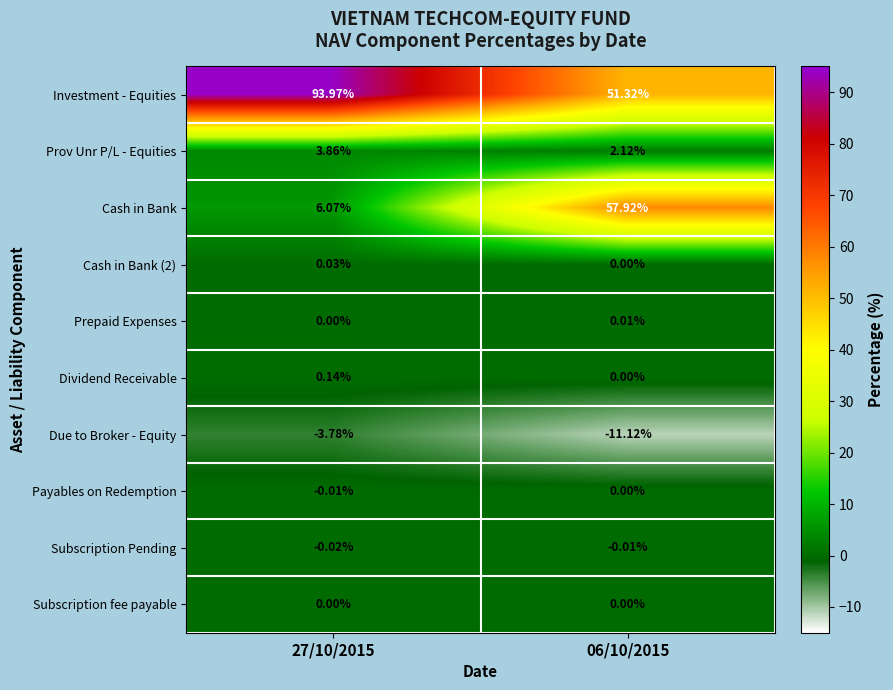

Which series has the largest range (max minus min)?

Cash in Bank